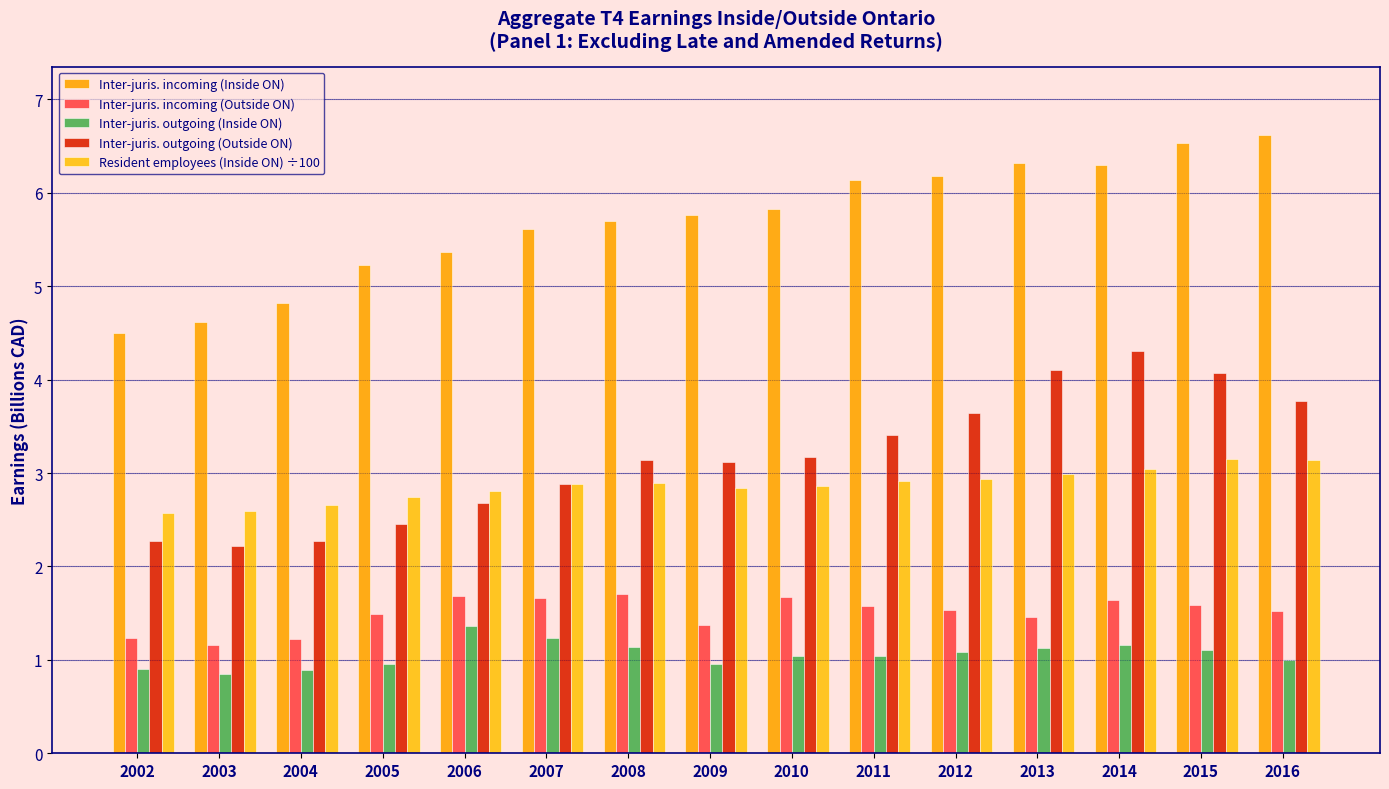

Is the value of Inter-juris. outgoing (Outside ON) at 2004 greater than the value of Inter-juris. incoming (Outside ON) at 2009?

Yes